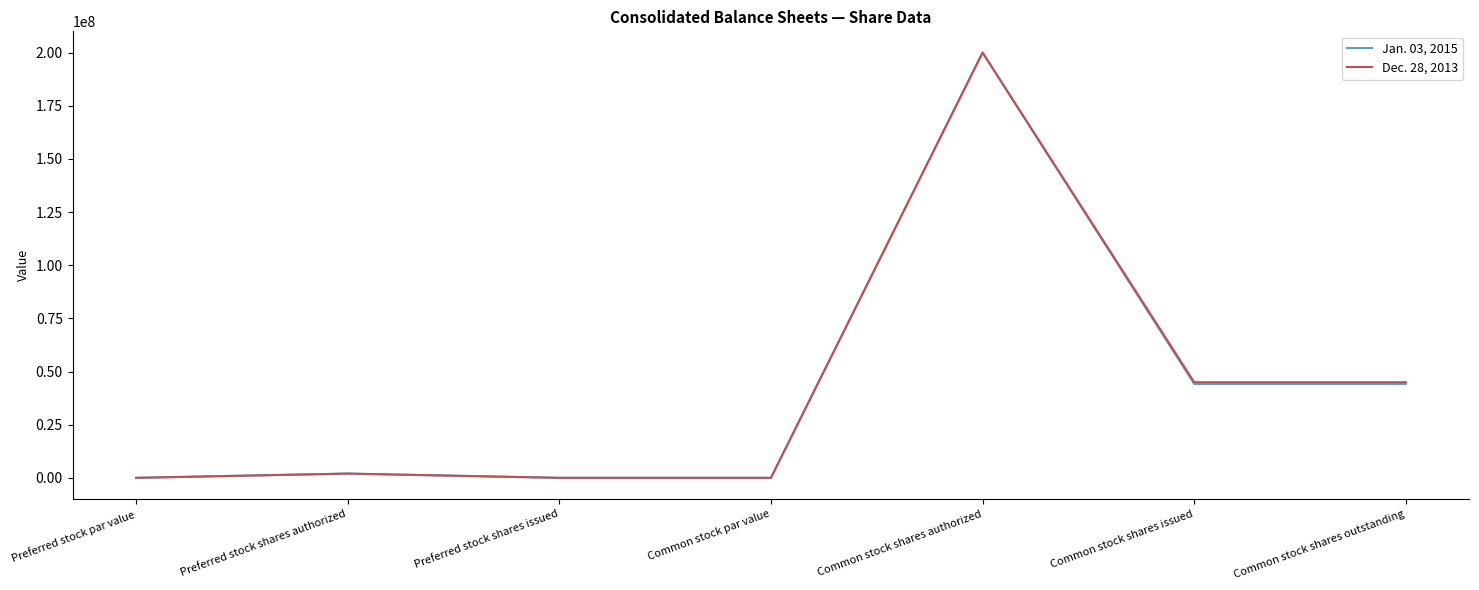

How many lines are shown in the chart?

2